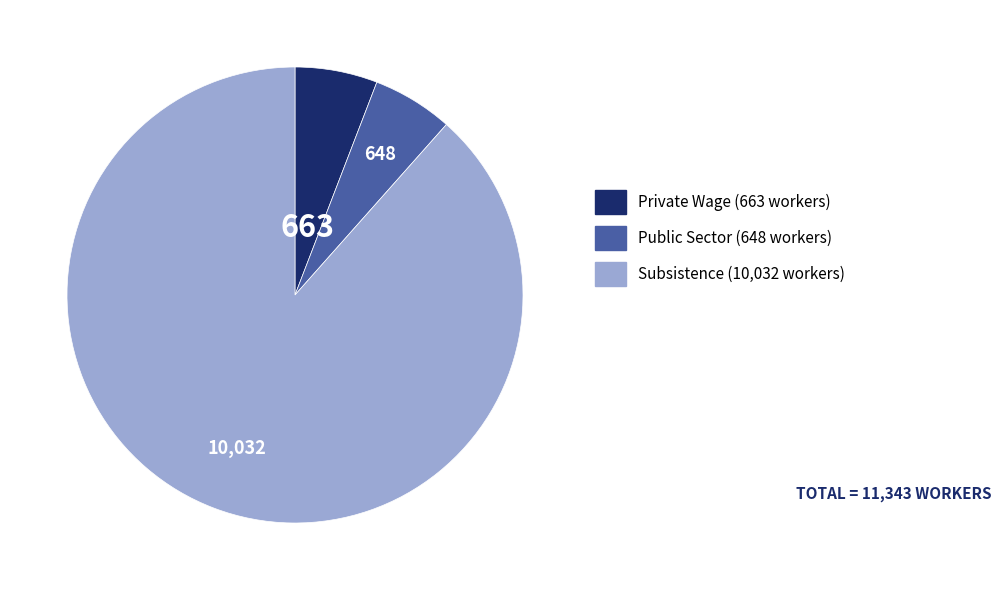

How many slices are in this pie chart?

3